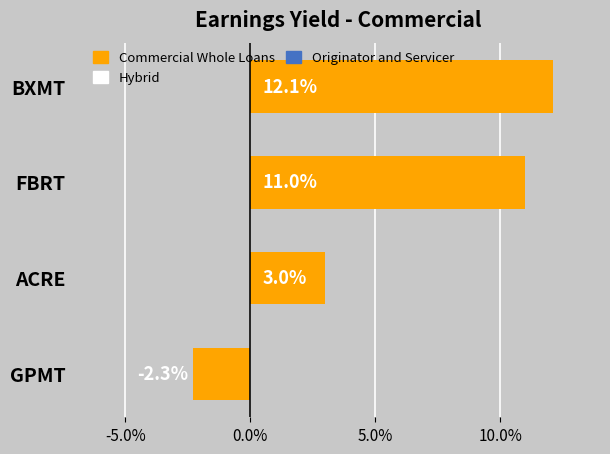

List the labels in order of value, largest first.

BXMT, FBRT, ACRE, GPMT